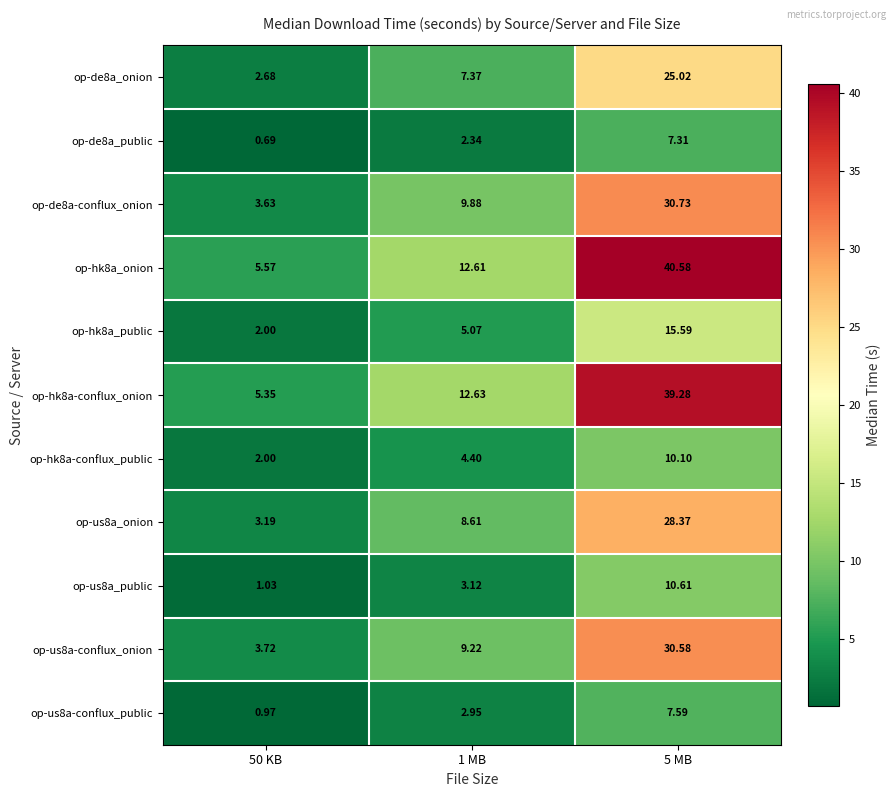

At how many categories does at least one series exceed 23?

1